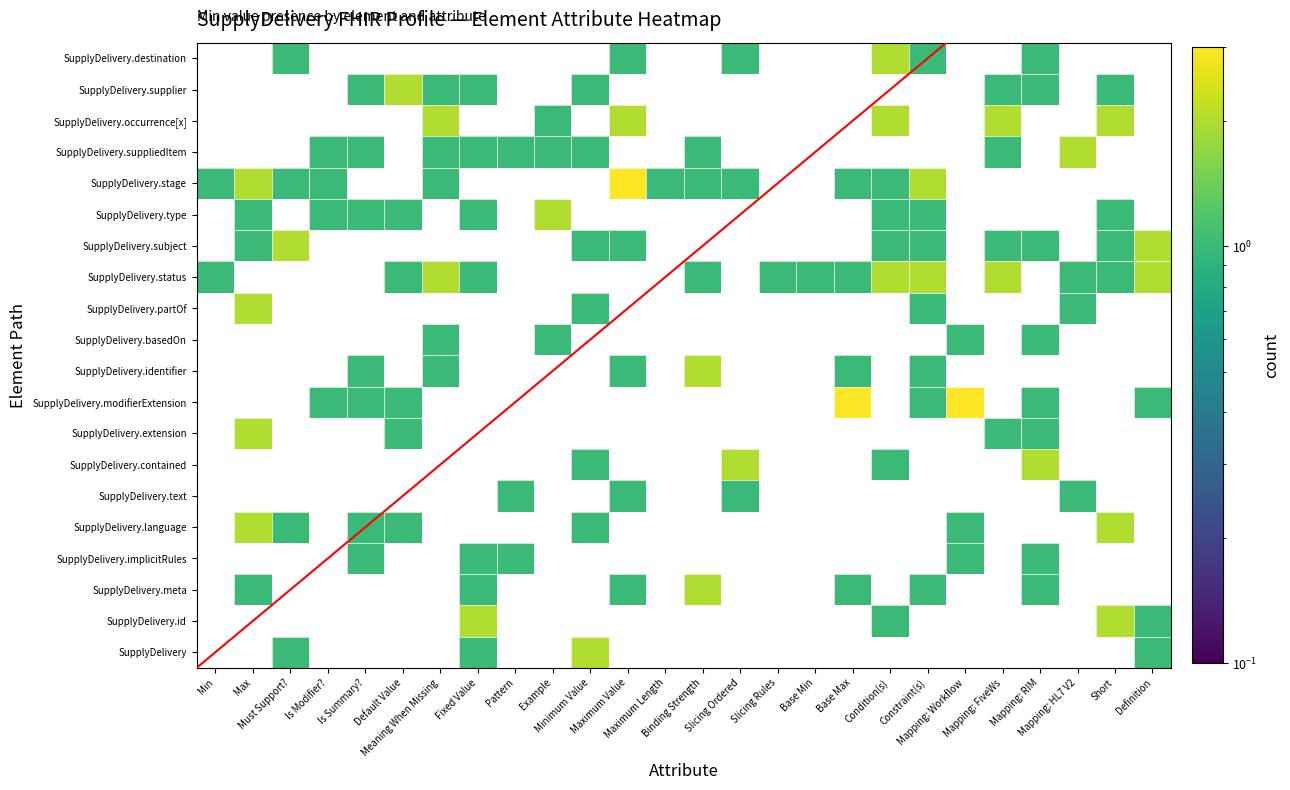

How many distinct data groups are displayed?

20